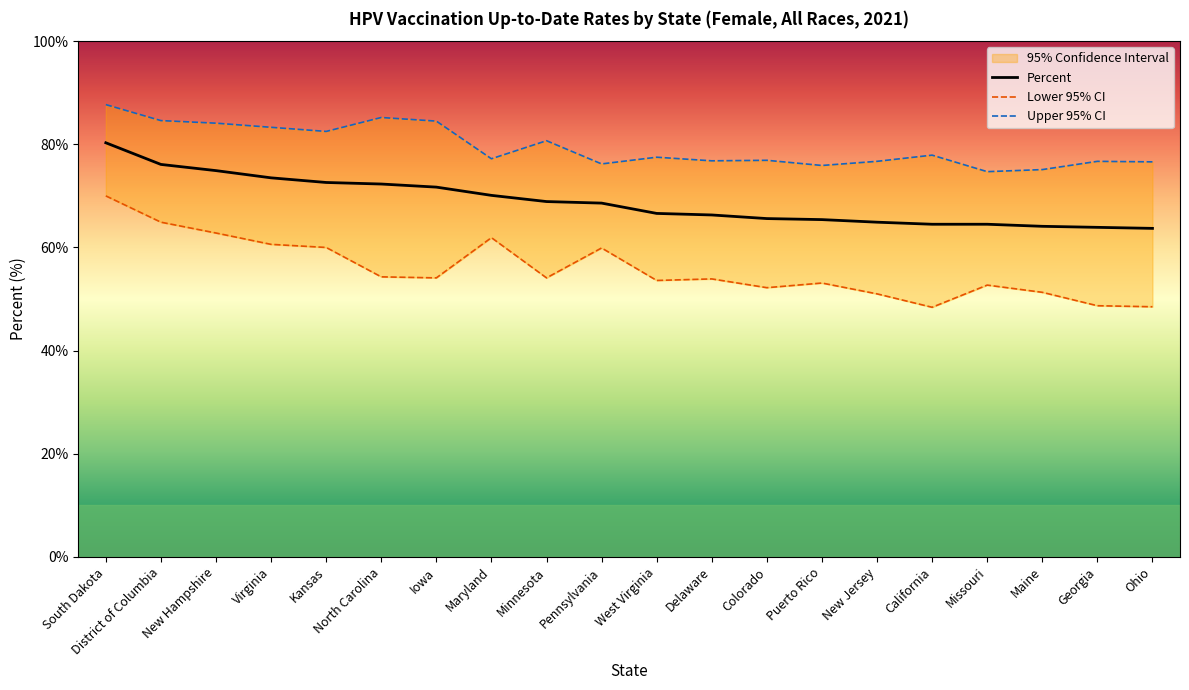

At which label is Lower 95% CI closest to 59?

Pennsylvania